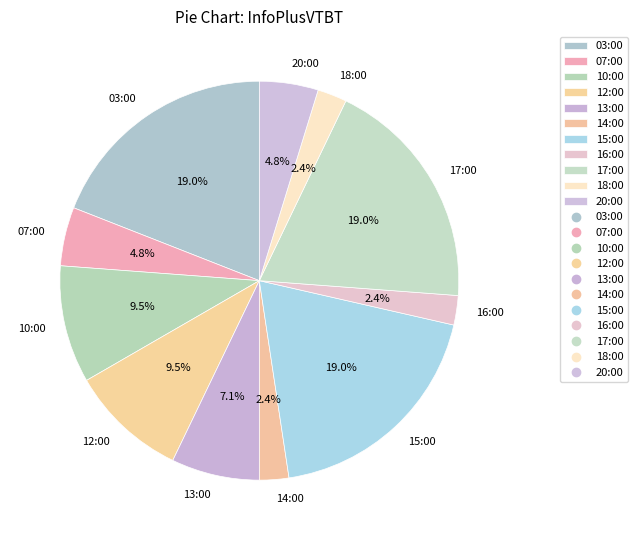

Count the number of slices in the pie.

11